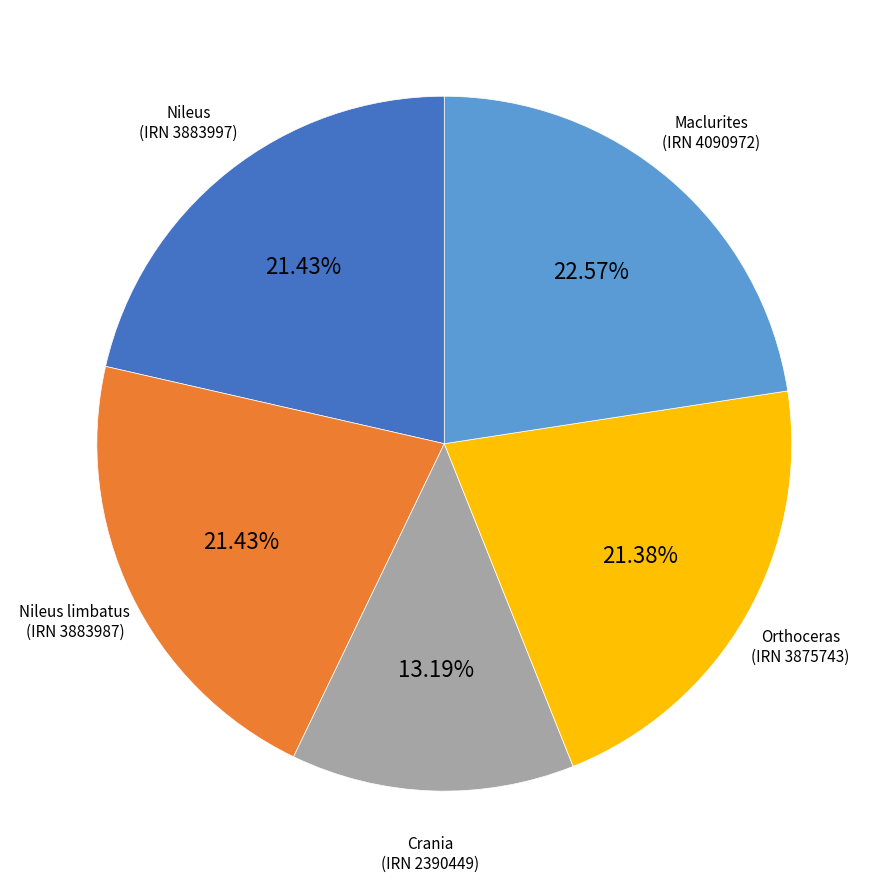

Between Nileus limbatus (IRN 3883987) and Crania (IRN 2390449), which is larger?

Nileus limbatus (IRN 3883987)